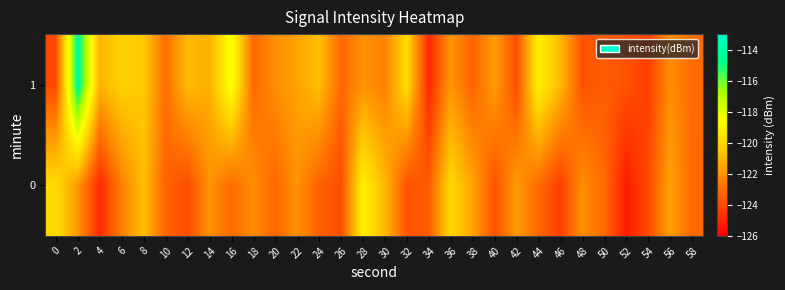

Which series has the widest spread of values?

1